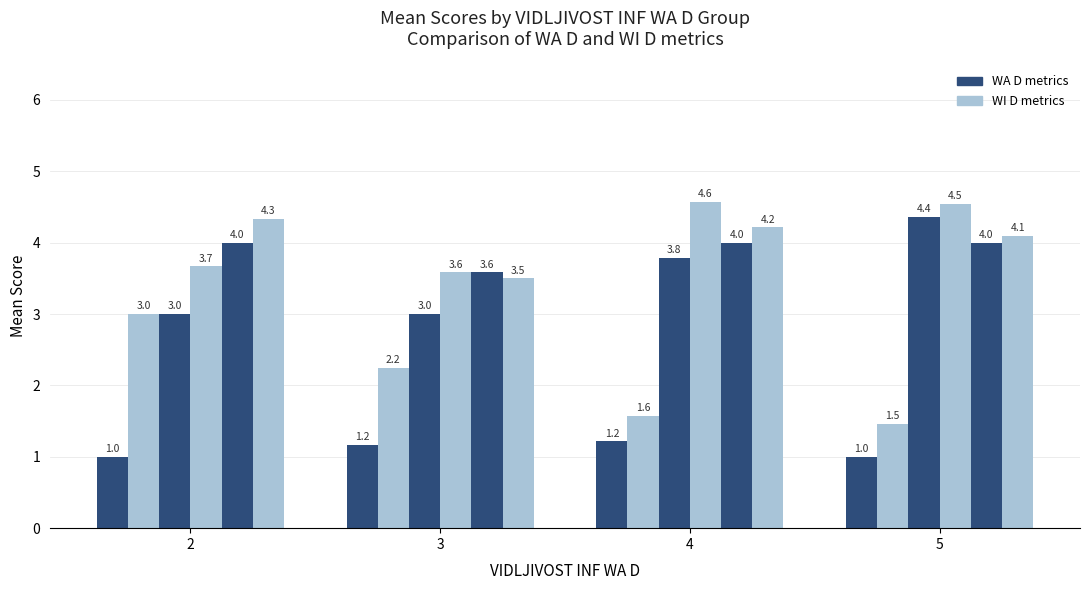

Reading left to right, what are all the values shown in this chart?

MENT NAP WA D: 1.0	1.2	1.2	1.0
MENT NAP WI D: 3.0	2.2	1.6	1.5
OUTPUT OK WA D: 3.0	3.0	3.8	4.4
OUTPUT OK WI D: 3.7	3.6	4.6	4.5
JASNO POMERANJE WA D: 4.0	3.6	4.0	4.0
JASNO POMERANJE WI D: 4.3	3.5	4.2	4.1